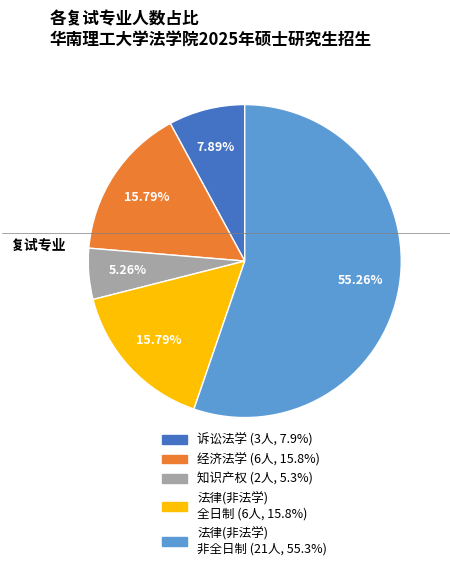

Is there any slice that represents more than half of the pie?

Yes